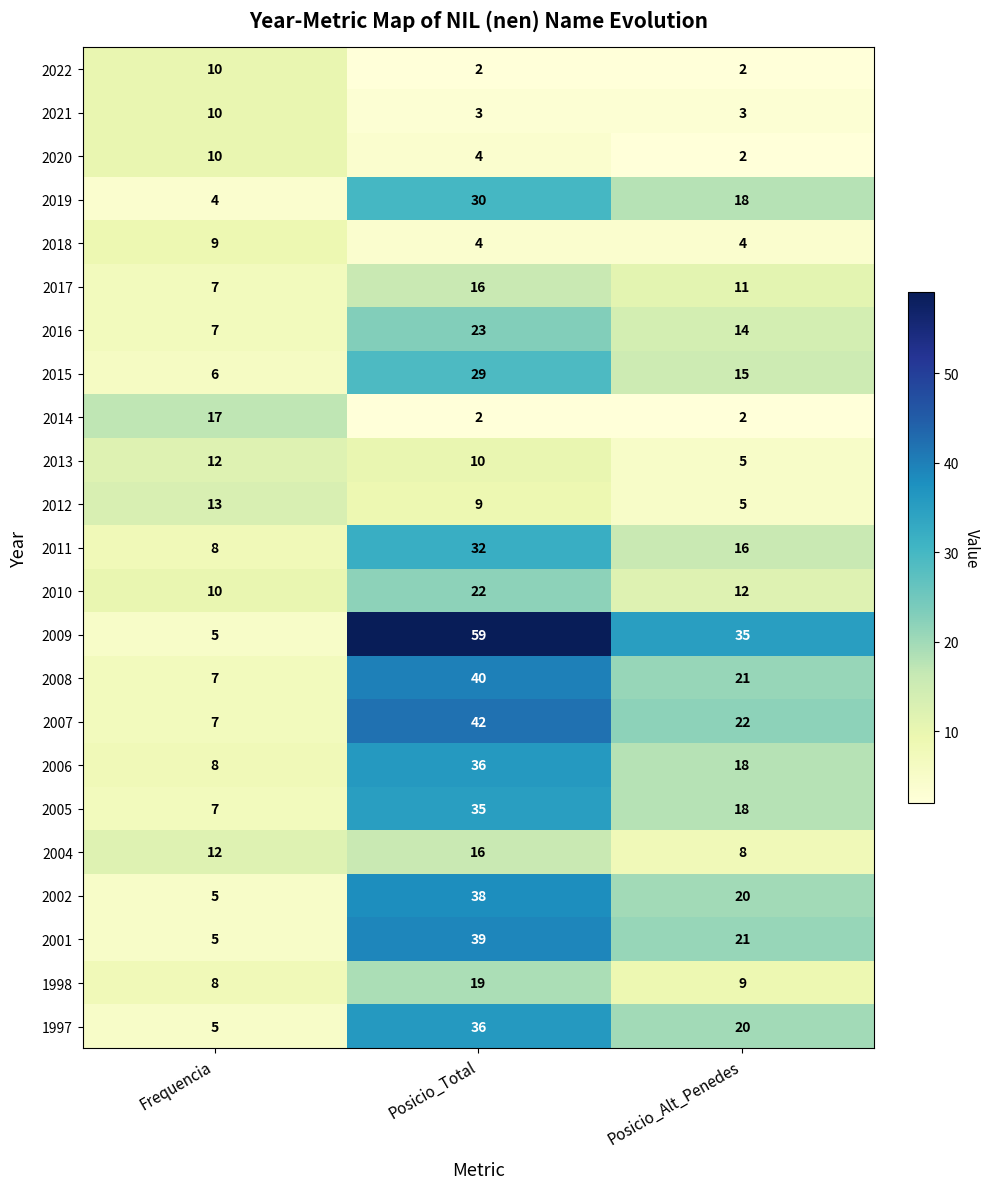

What is the highest value of the 2009 series?

59